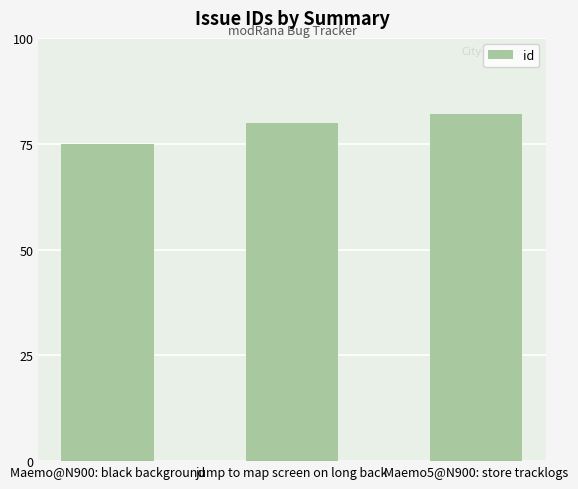

Reading left to right, transcribe all the data shown in this chart.

75	80	82